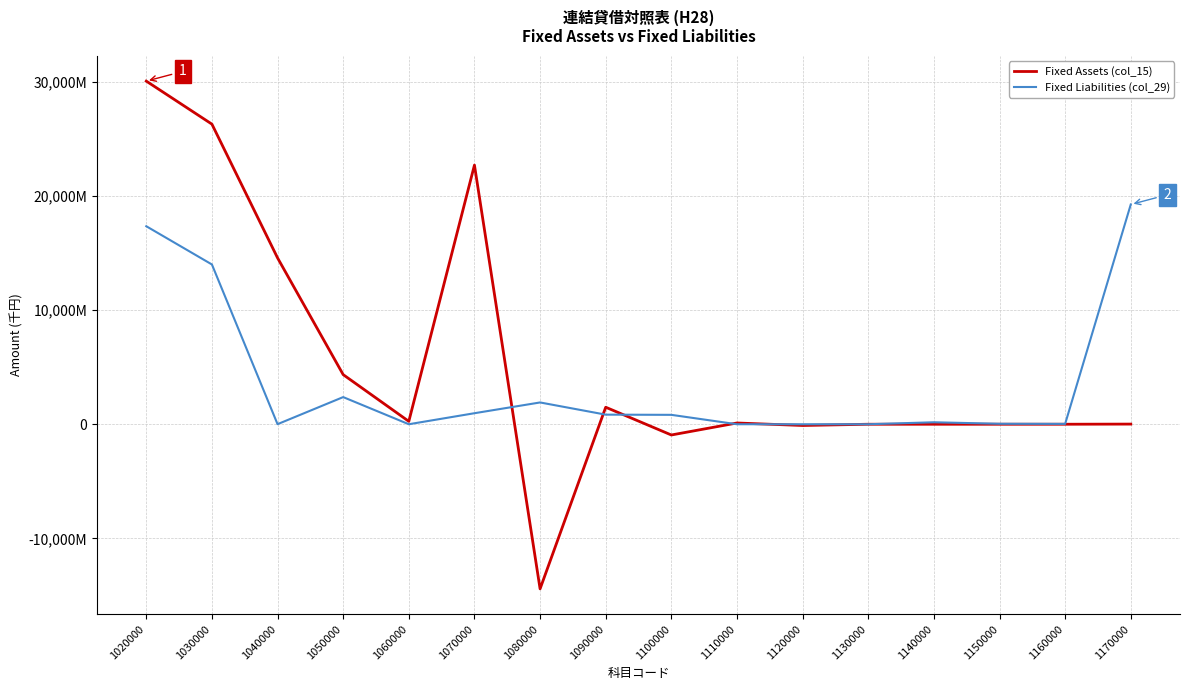

Does the chart display data point markers on the line(s)?

No